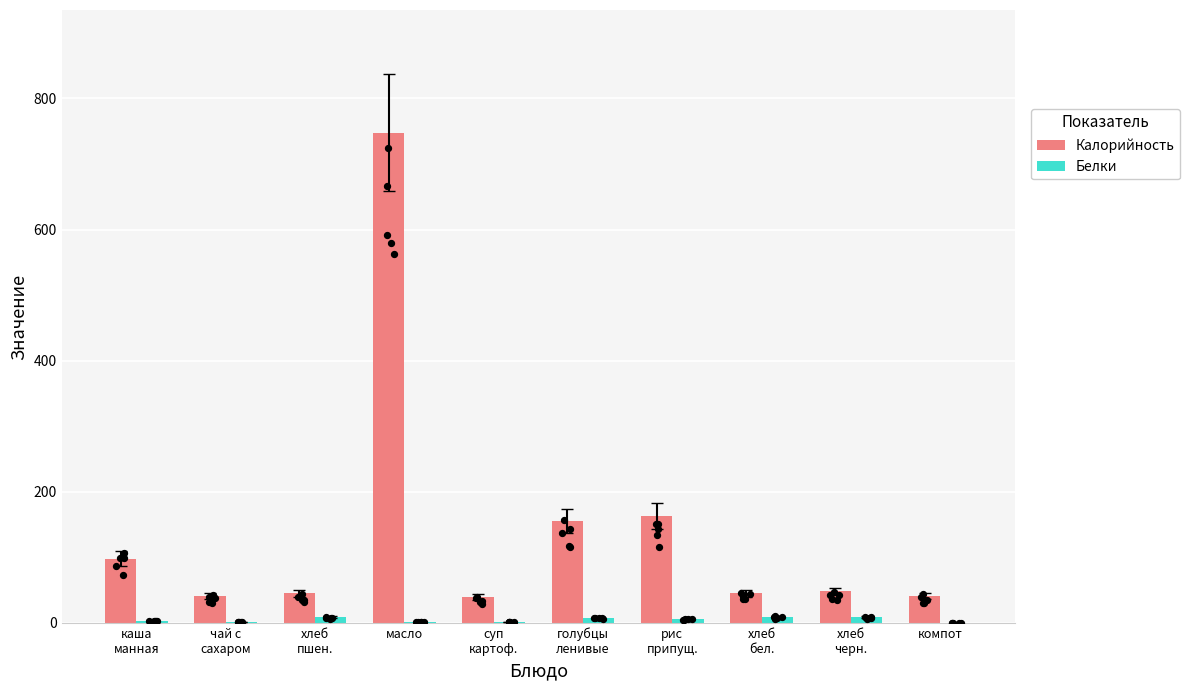

Is the value of Калорийность at компот greater than the value of Белки at рис
припущ.?

Yes